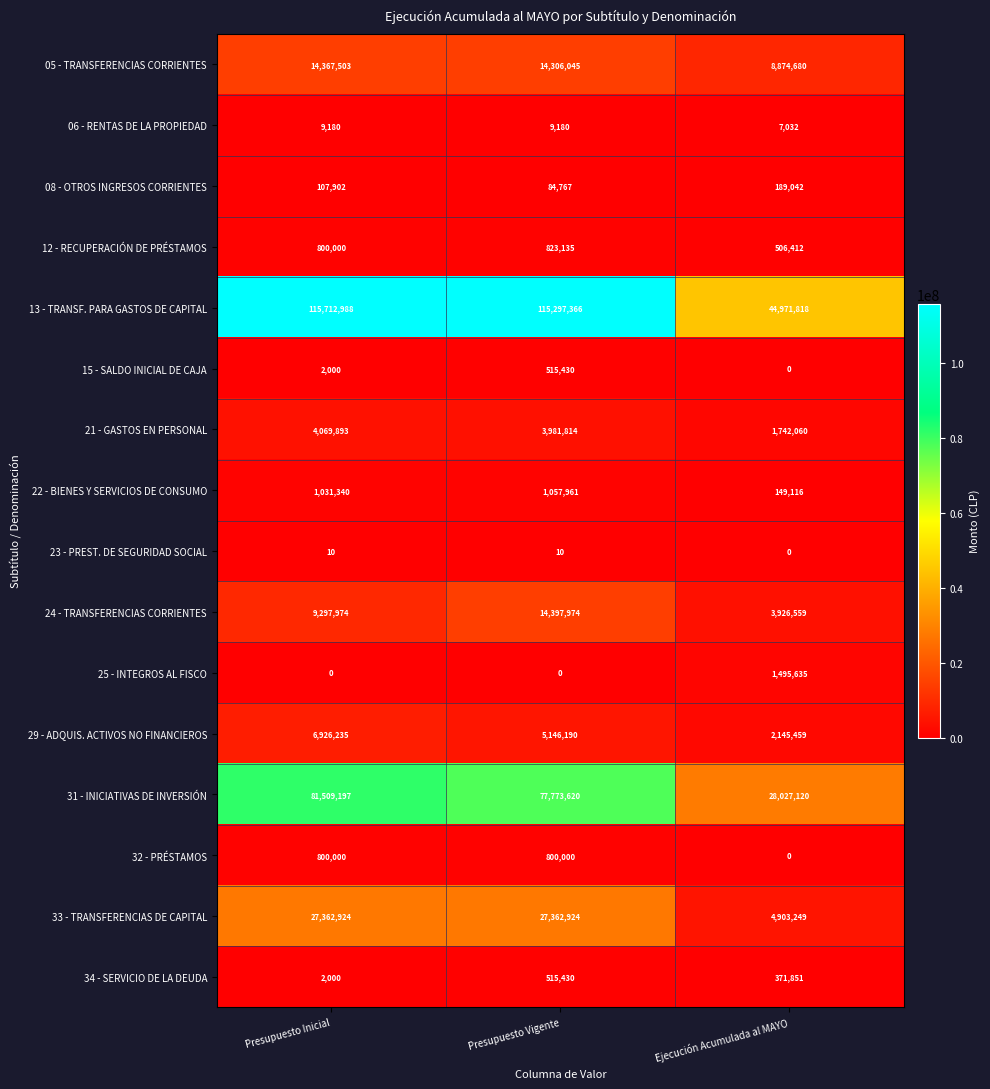

Is it true that 29 - ADQUIS. ACTIVOS NO FINANCIEROS equals 9685743 at Presupuesto Inicial?

False